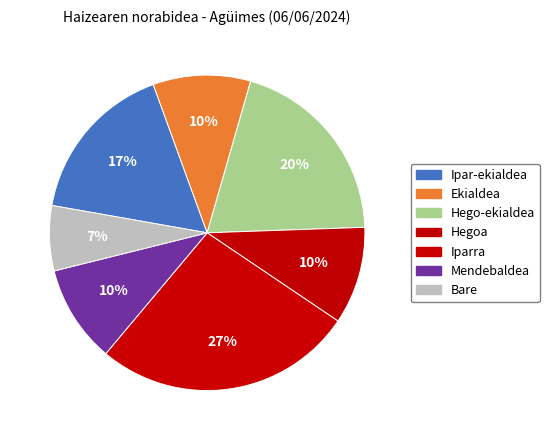

Count the number of slices in the pie.

7